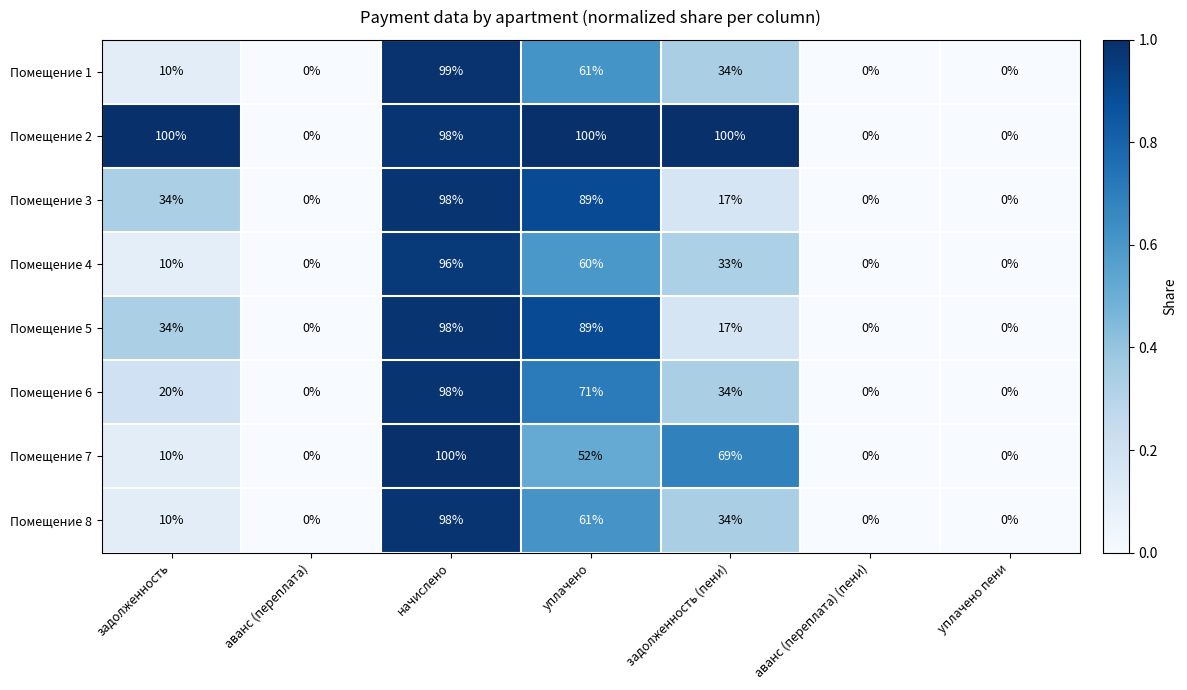

How many categories are shown in the chart?

7